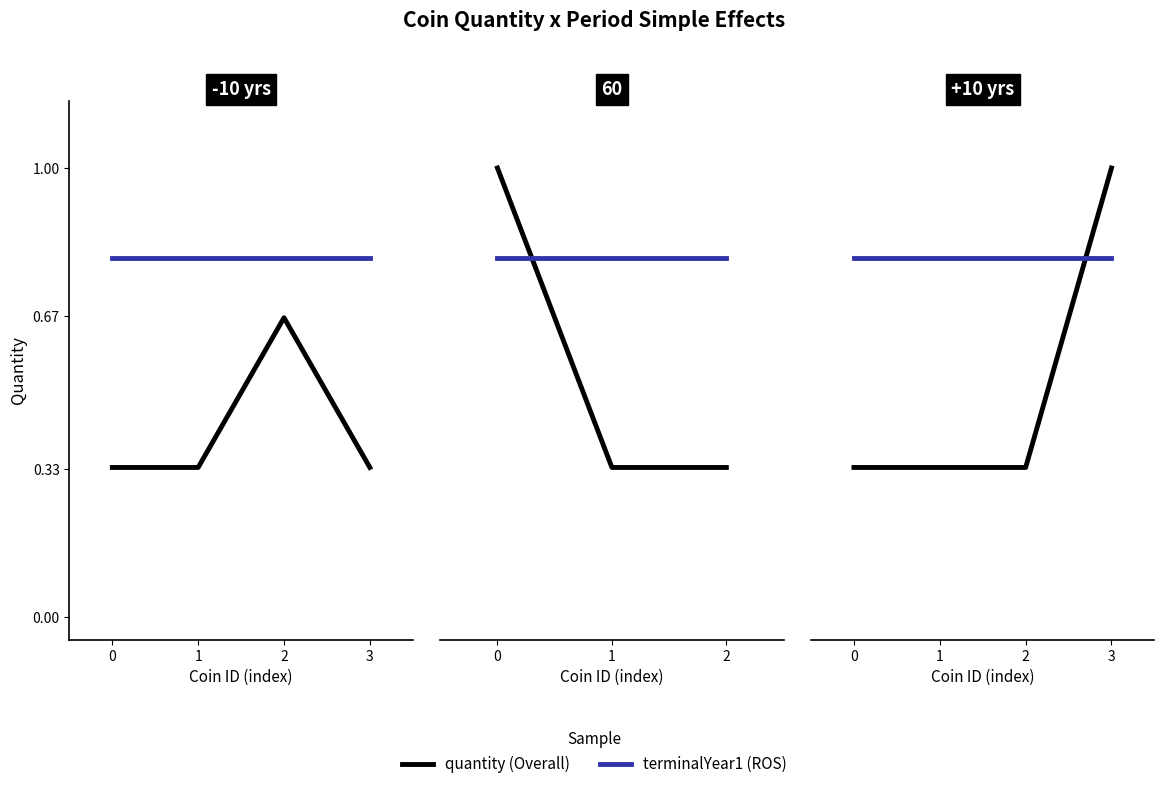

Is the value of quantity (Overall) at 0 greater than the value of terminalYear1 (ROS) at 0?

No